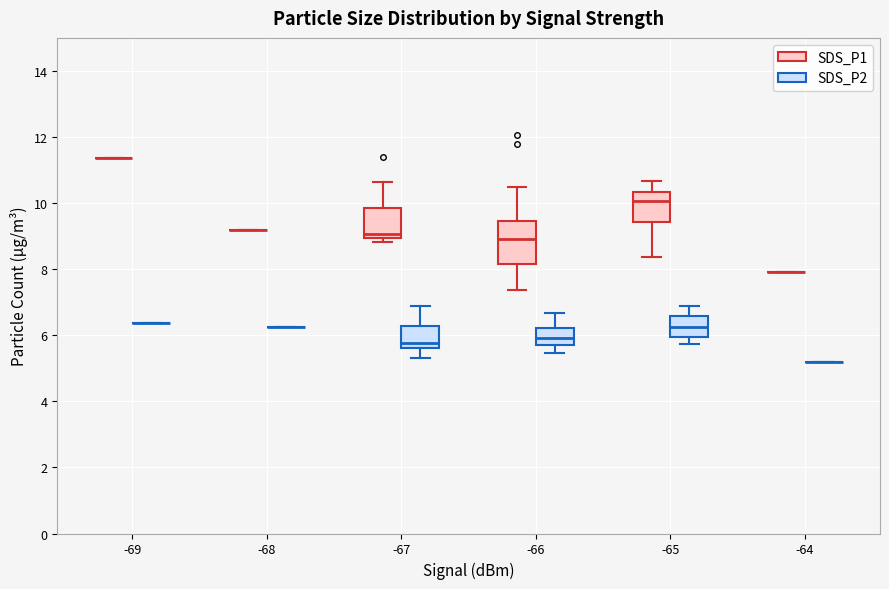

Where does the lower whisker of the box for -66 (SDS_P1) end on the y-axis? The values are not printed on the chart, so give them approximately, as read against the axis.

7.4